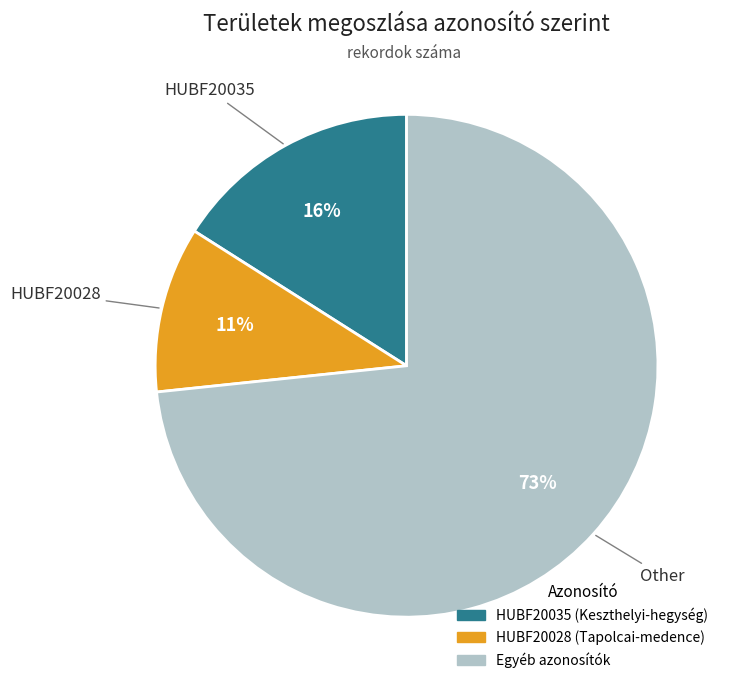

How many slices are in this pie chart?

3